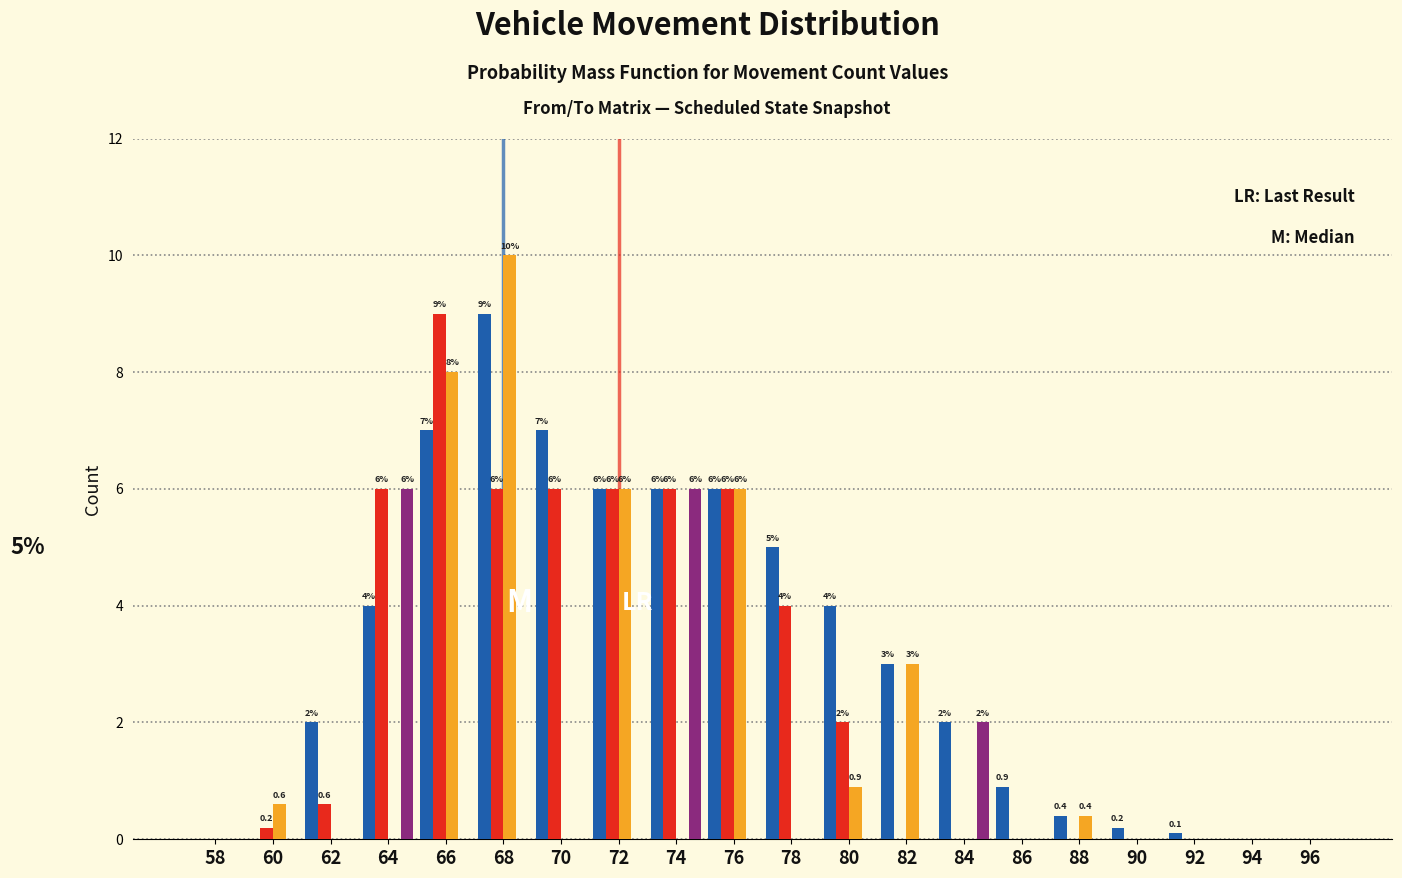

What is the total value across all series at 70?

13.0